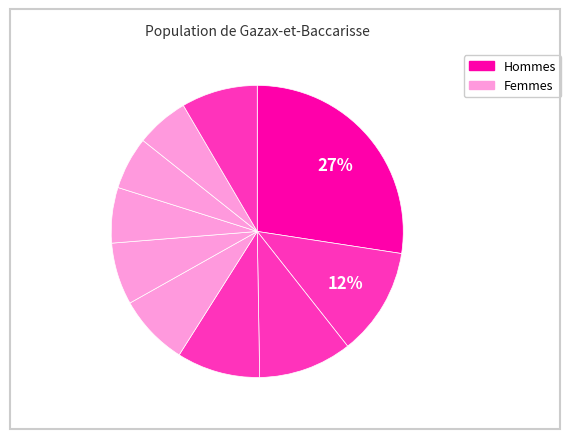

How many segments does this pie chart have?

10